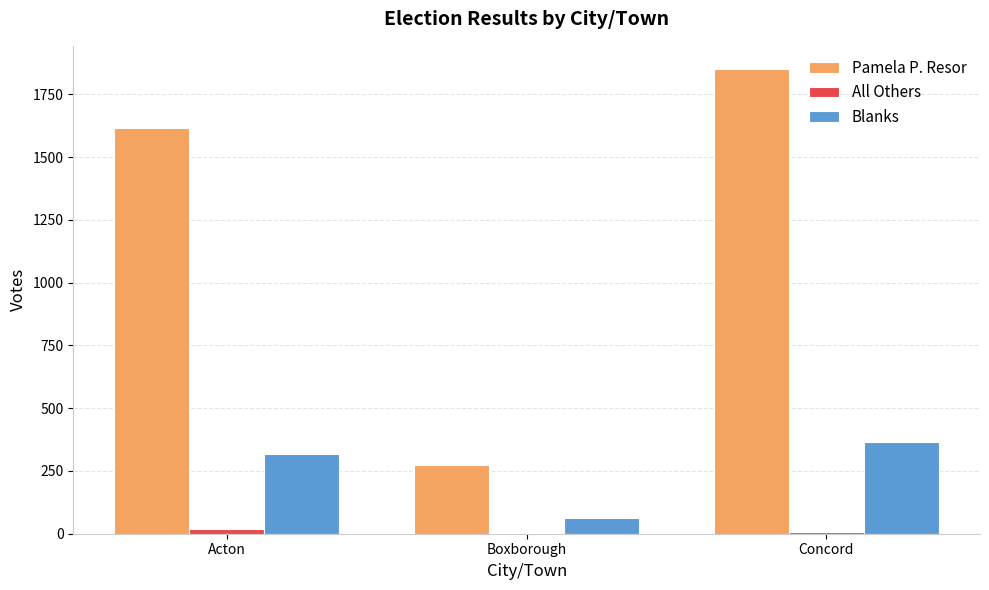

Which label corresponds to the largest value in the chart?

Concord